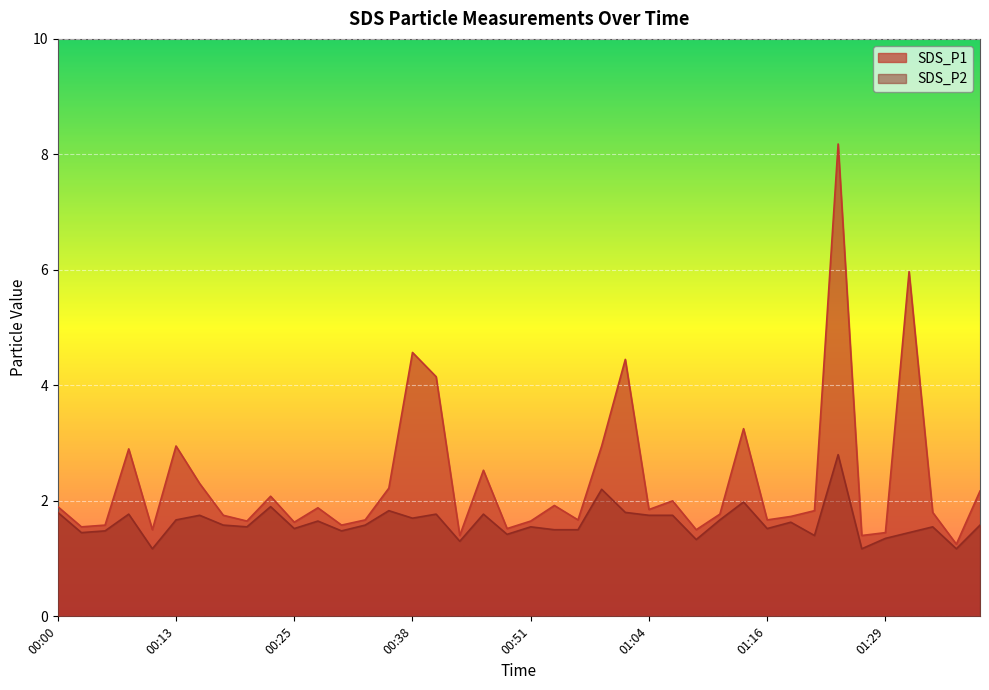

What is the value of the SDS_P1 point at the 14th from the left?

1.7